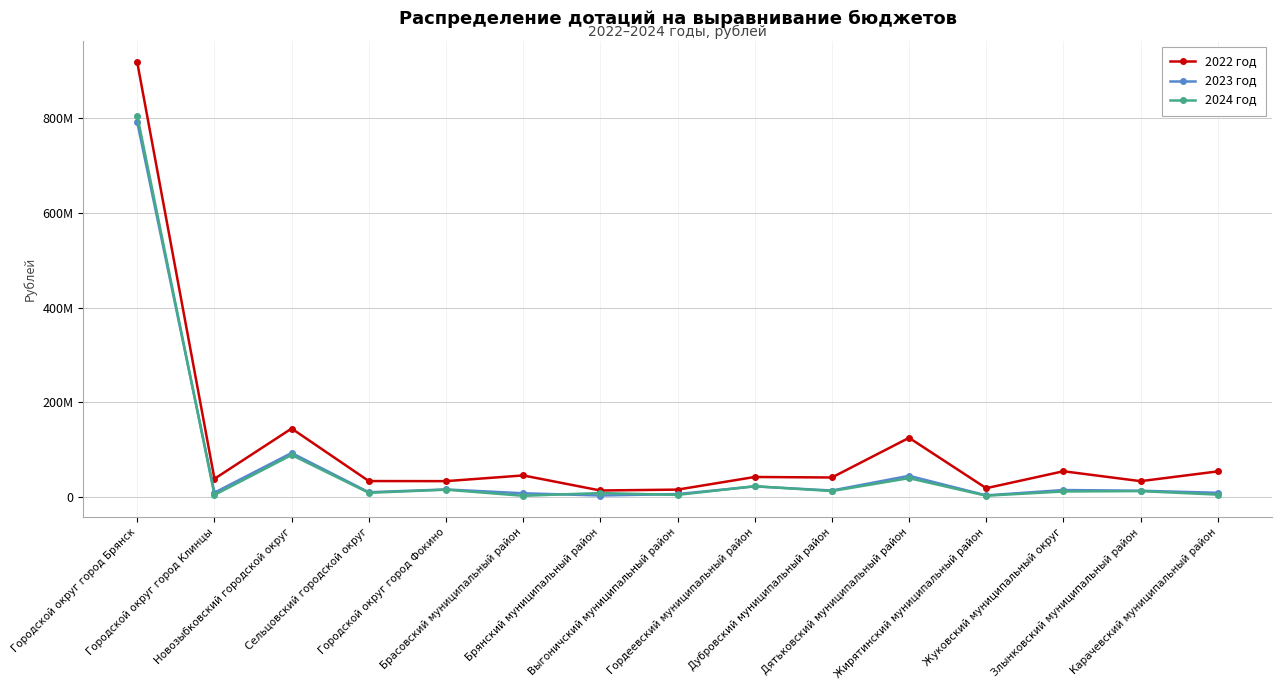

Reading left to right, extract all data points from this chart.

2022 год: 917355000	38618000	144758000	33856000	33674000	45740000	13946000	15786000	42471000	41389000	125145000	18774000	54536000	33653000	54234000
2023 год: 791129000	9392000	93155000	10259000	16151000	8070000	3318000	6362000	22553000	13895000	44946000	3627000	14913000	13437000	9084000
2024 год: 804825000	4627000	88887000	9044000	15652000	2761000	8540000	4581000	23028000	12726000	39962000	2928000	11864000	12616000	5224000